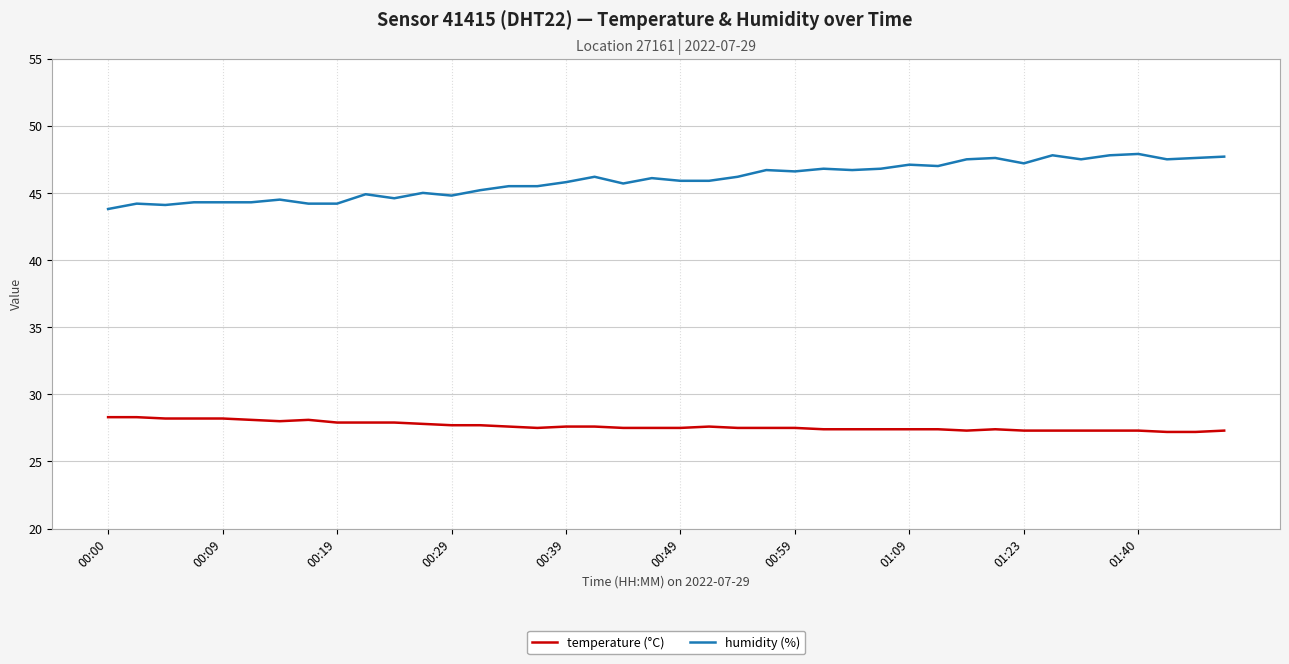

What is the minimum value shown in the chart?

27.2